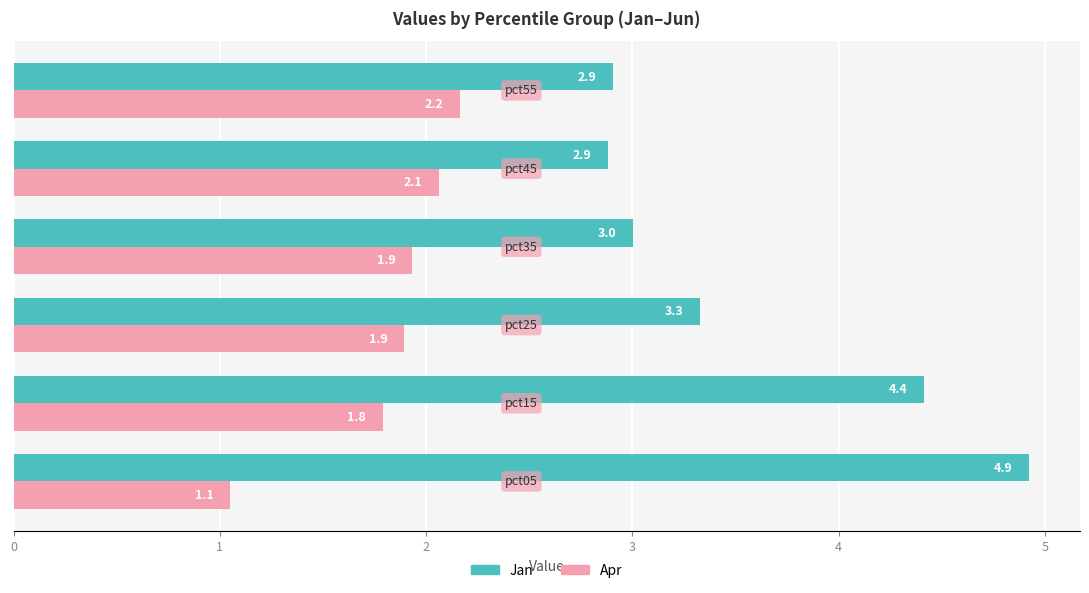

What is the average value of the Jan series?

3.6